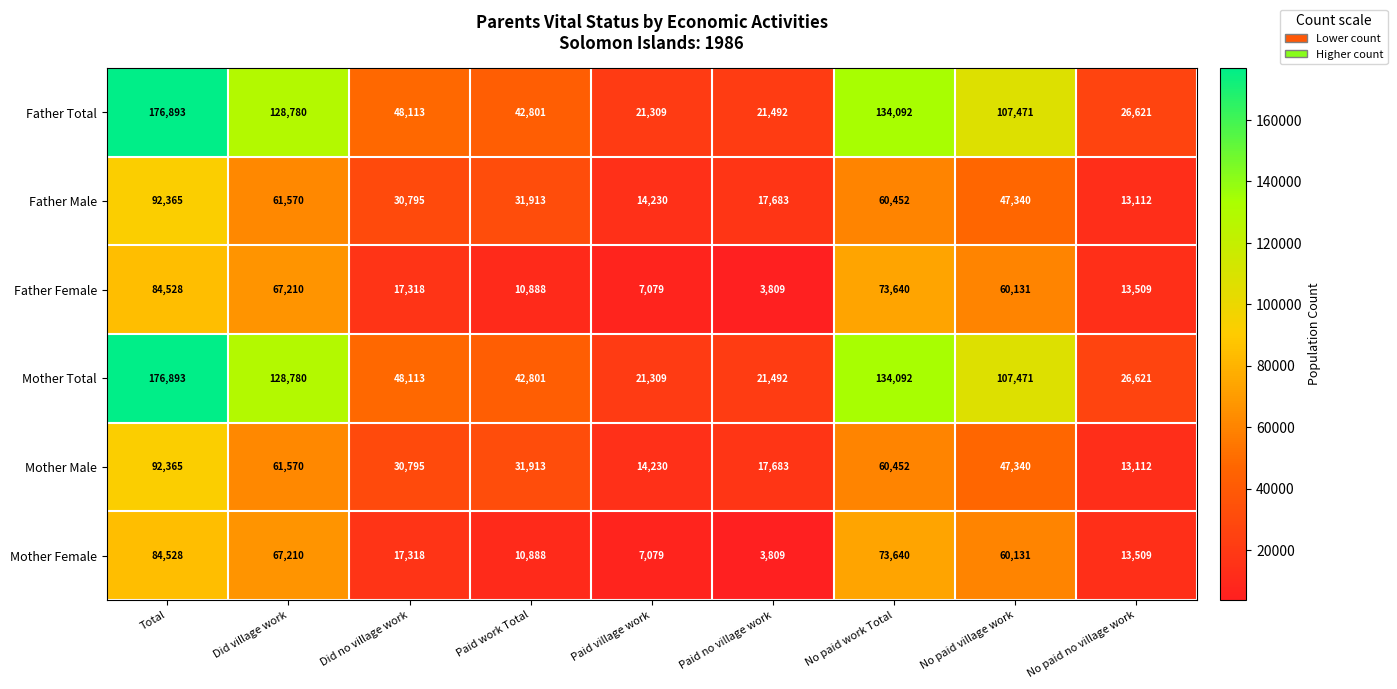

What is the difference between the maximum and minimum values in the Mother Total series?

155584